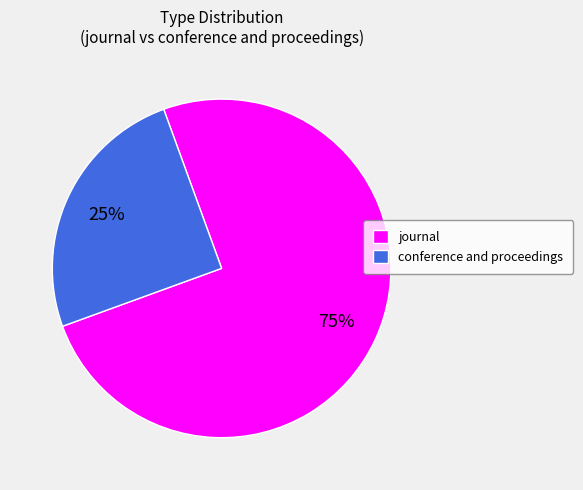

What is the largest slice in the pie chart?

journal